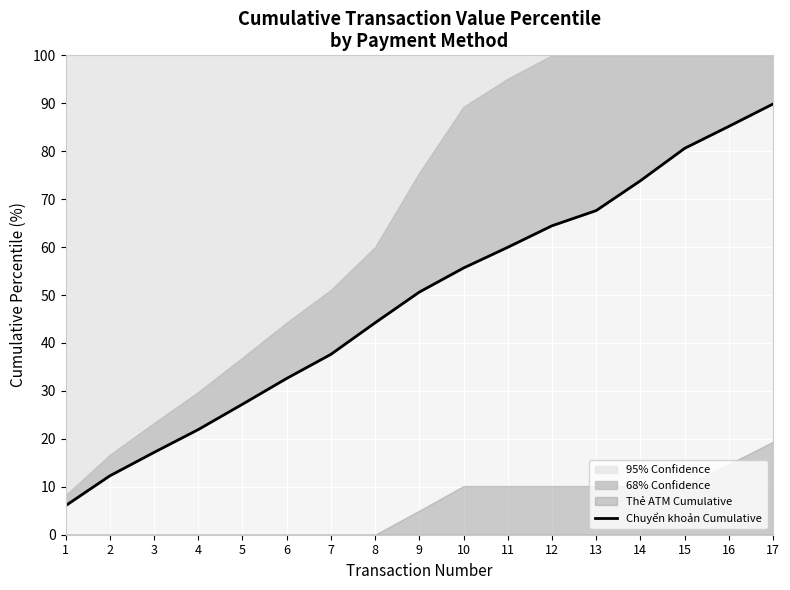

Rank the categories by value from lowest to highest.

1, 2, 3, 4, 5, 6, 7, 8, 9, 10, 11, 12, 13, 14, 15, 16, 17